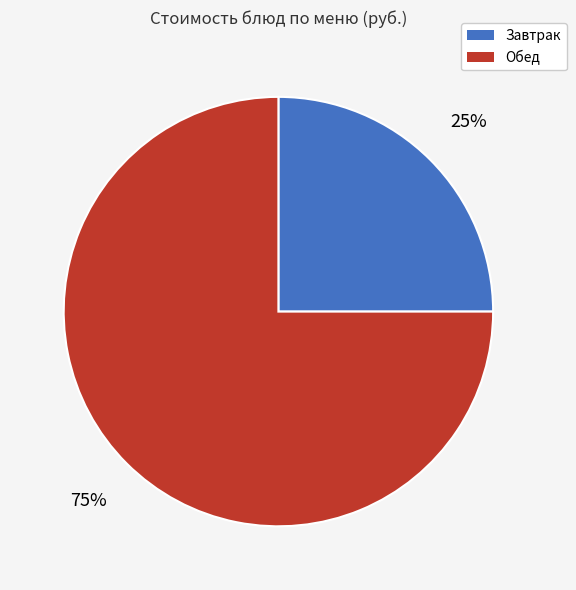

What is the largest slice in the pie chart?

Обед